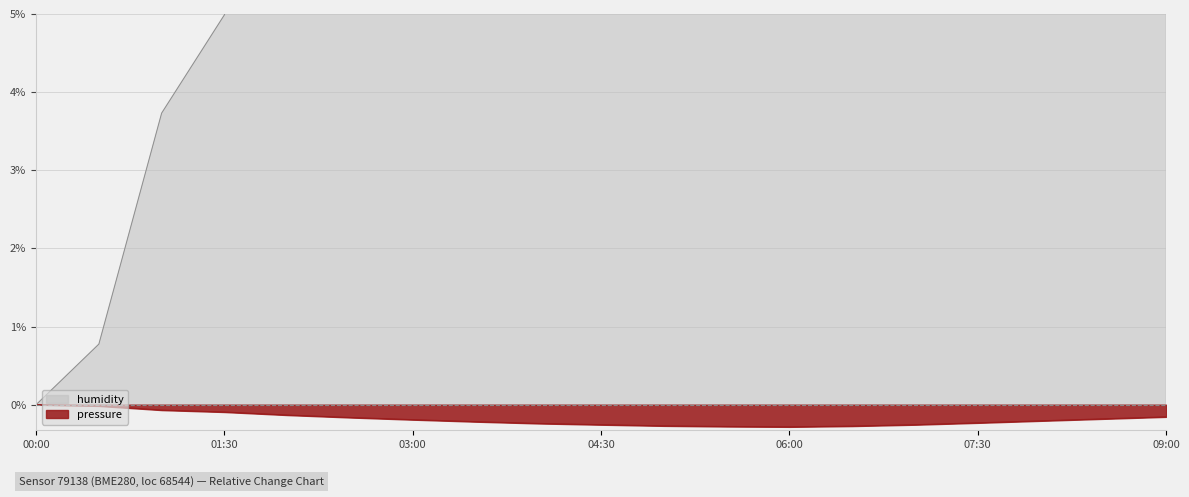

What is the difference between the highest and lowest values at 00:30?

0.8